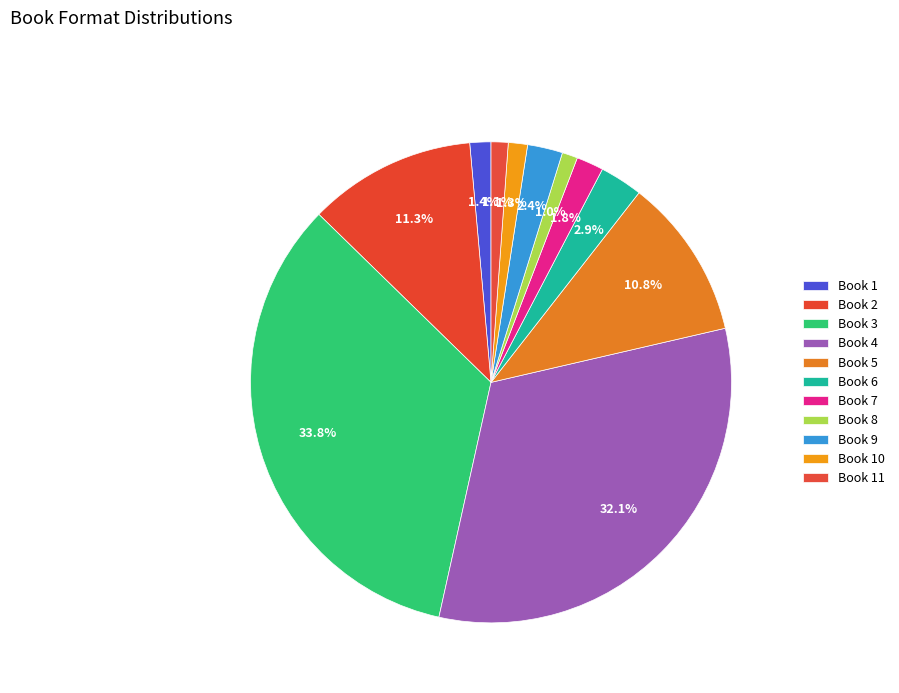

Count the number of slices in the pie.

11